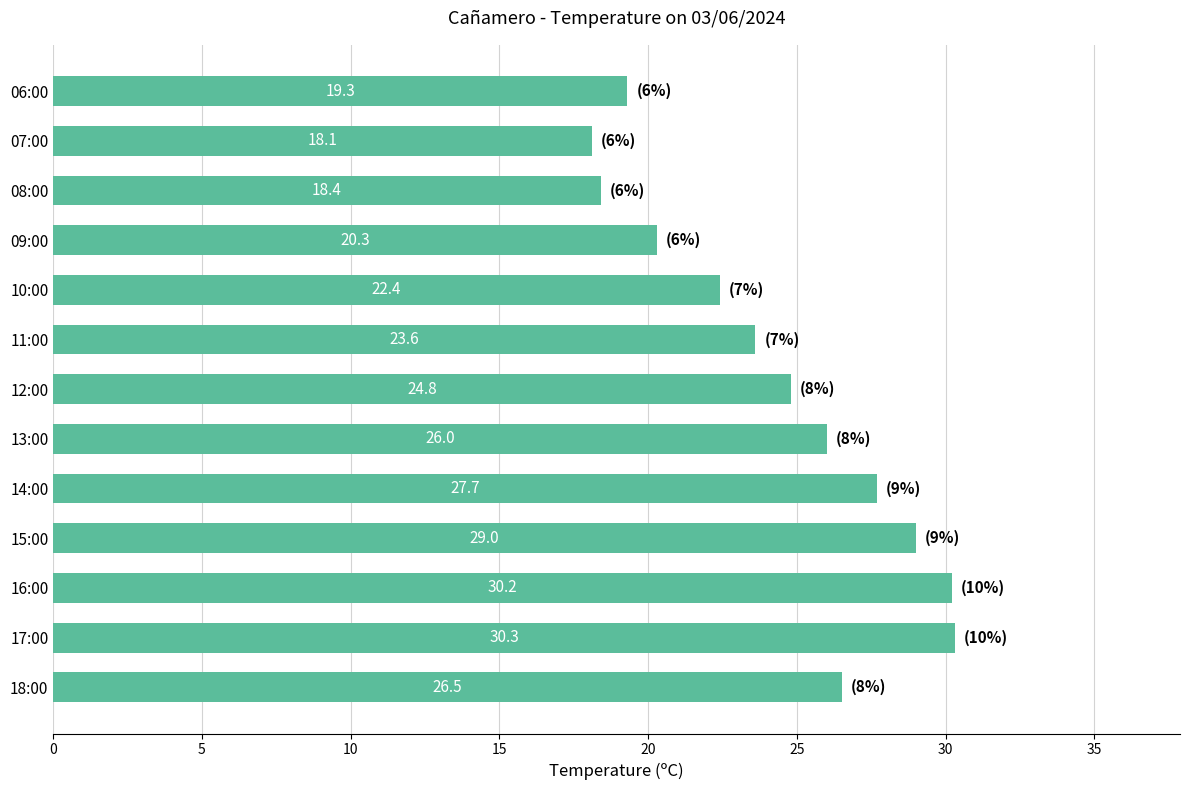

At which category does the chart reach its minimum across all series?

07:00